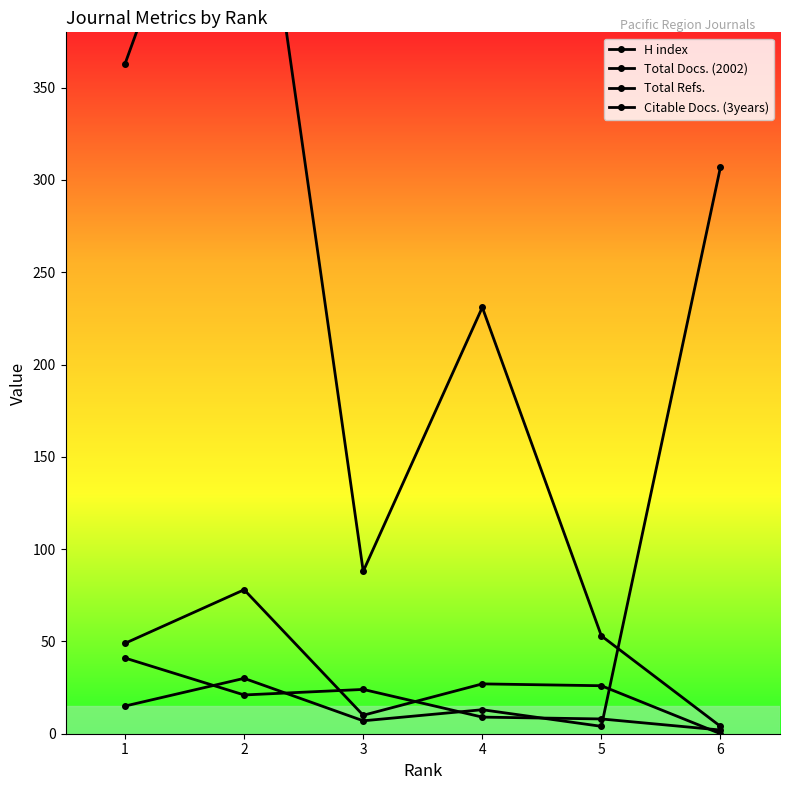

What is the maximum value for Total Refs.?

541